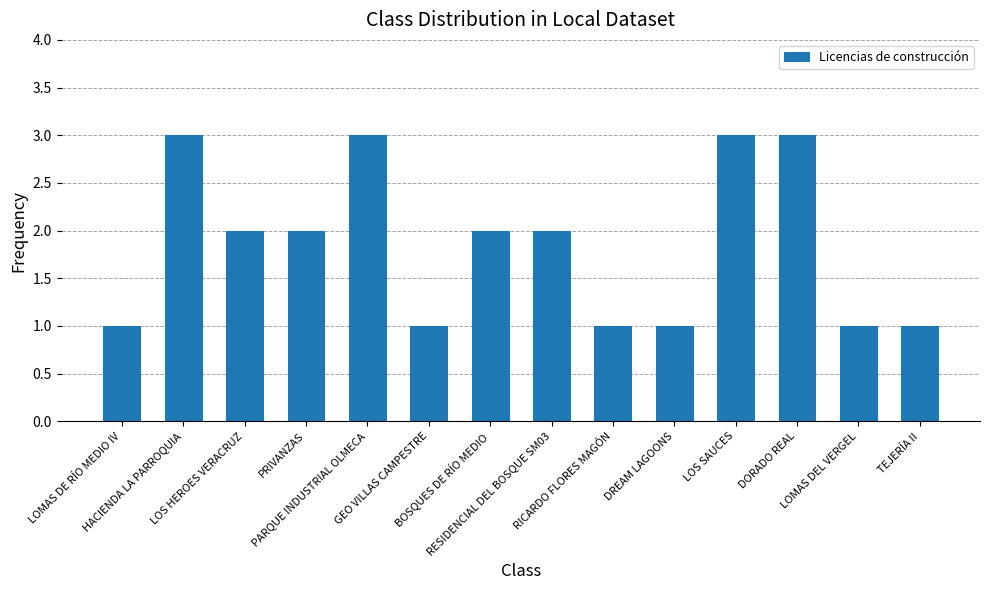

Is it true that the value at LOMAS DE RÍO MEDIO IV is 1?

True